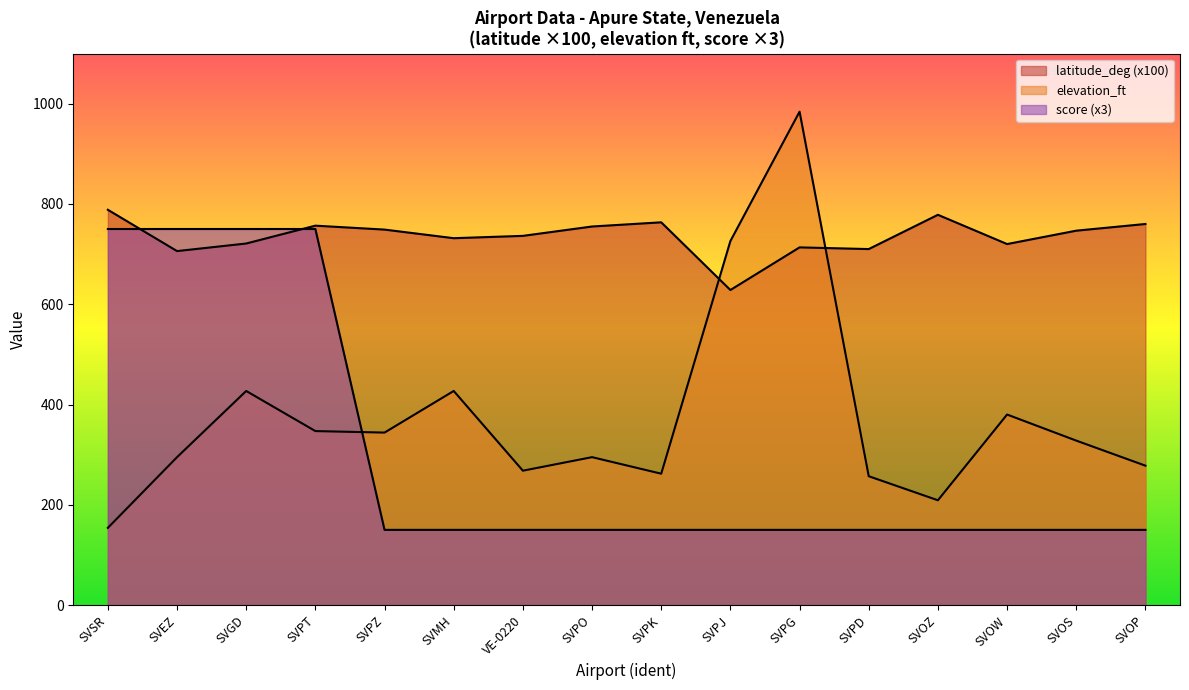

At which label does elevation_ft first exceed 328?

SVGD